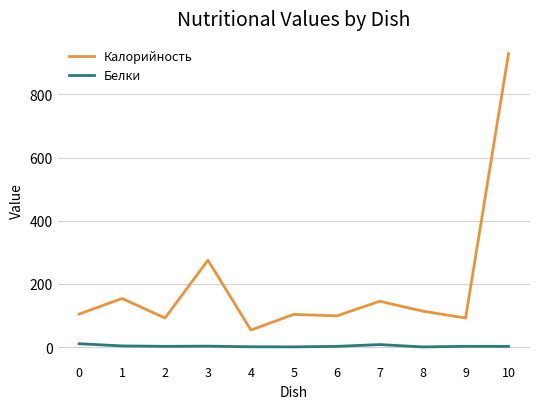

What is the difference between the maximum and minimum values in the Белки series?

10.1